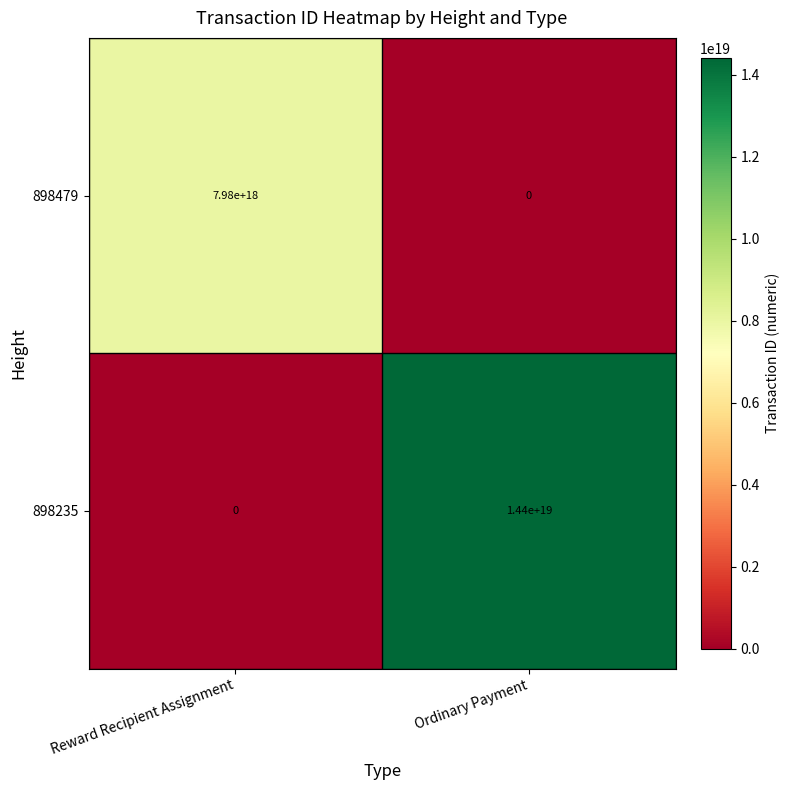

The value of 898479 at Ordinary Payment is -4797043146131050496. True or false?

False